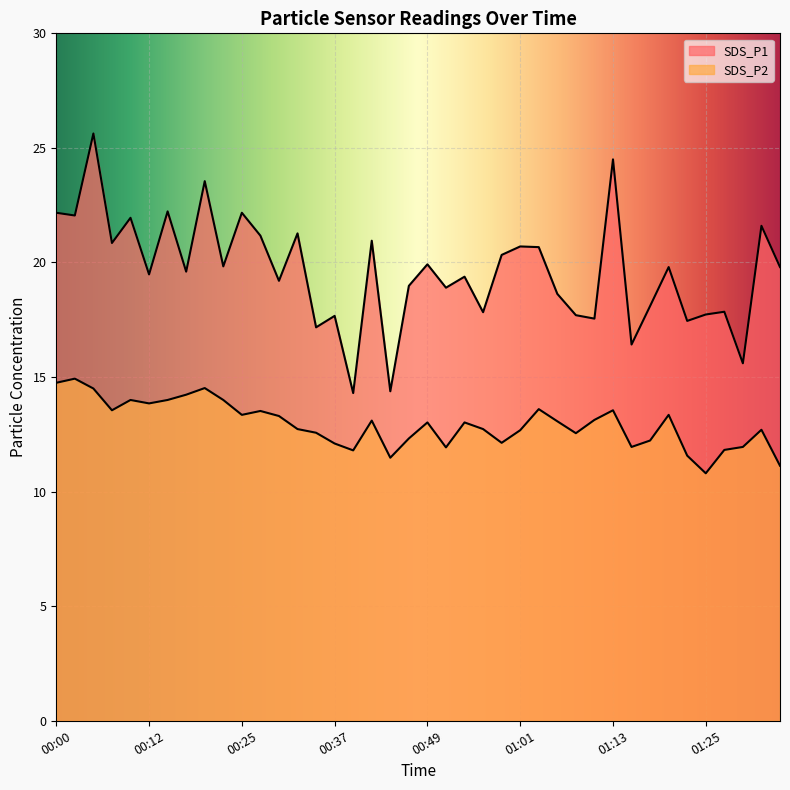

True or false: SDS_P1 and SDS_P2 intersect in this chart.

False